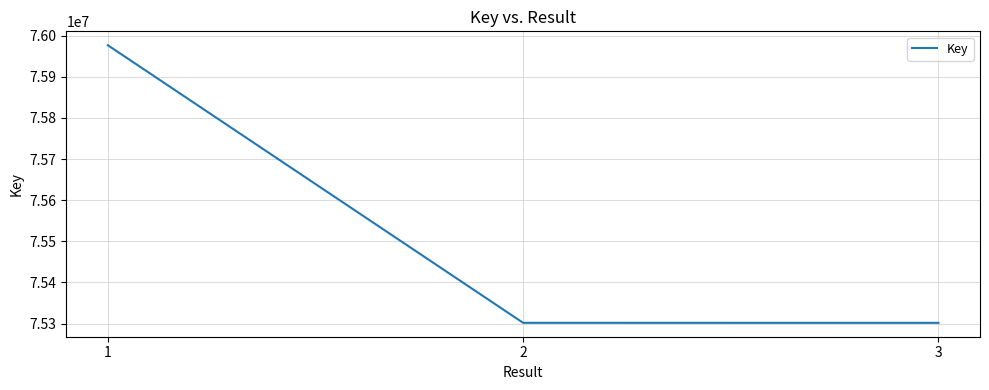

Which has a higher value, 1 or 2?

1